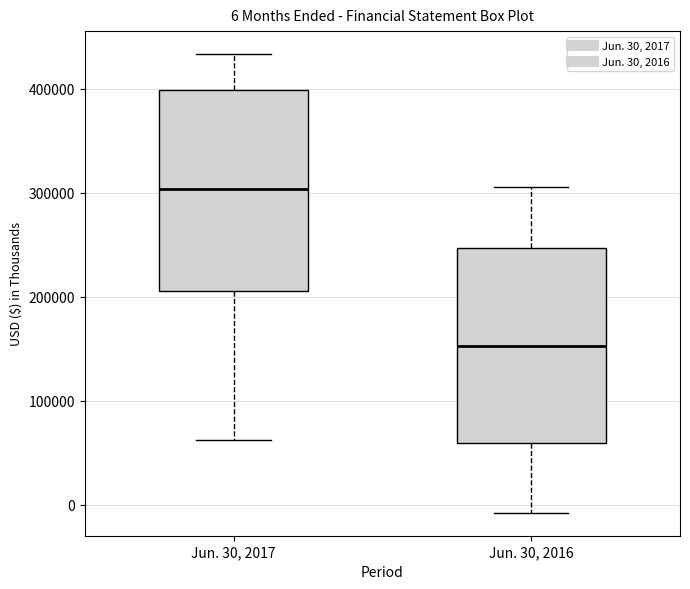

Which box's median line is the highest?

Jun. 30, 2017